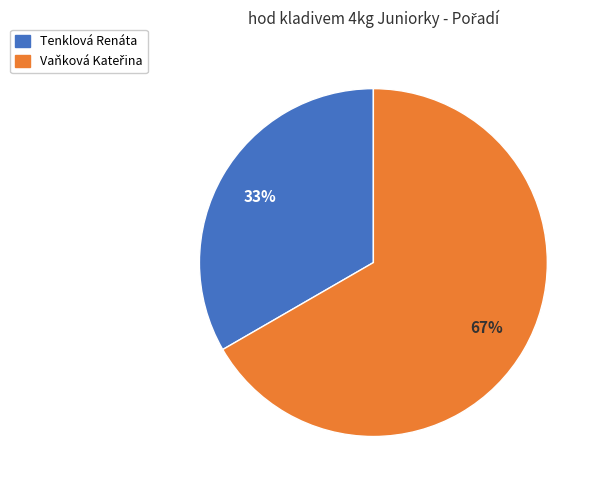

Does Tenklová Renáta represent more than half of the total?

No